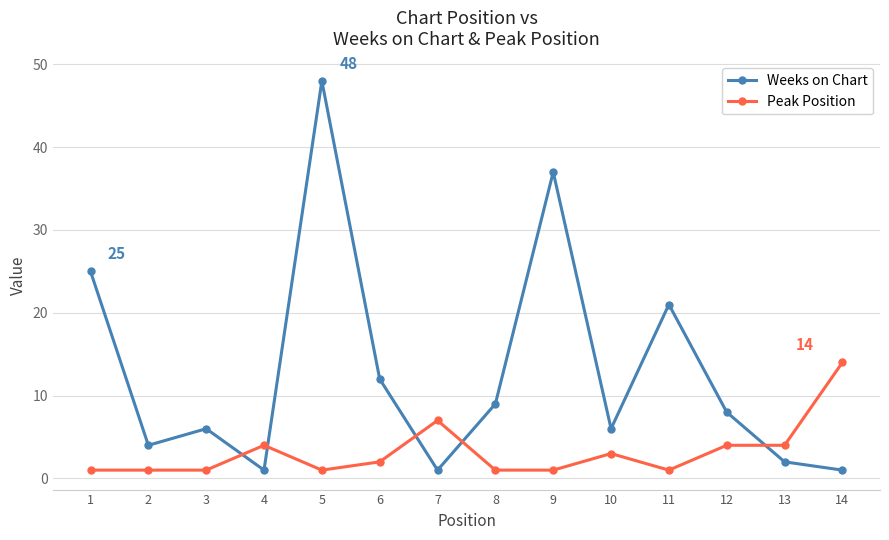

What is the sum of all Weeks on Chart values?

181